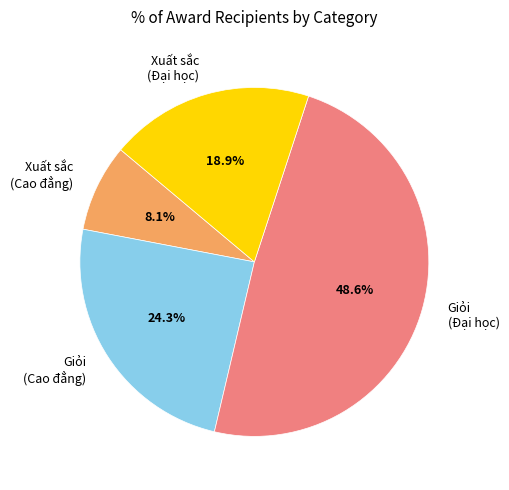

True or false: Xuất sắc (Cao đẳng) accounts for 1% of the total.

False